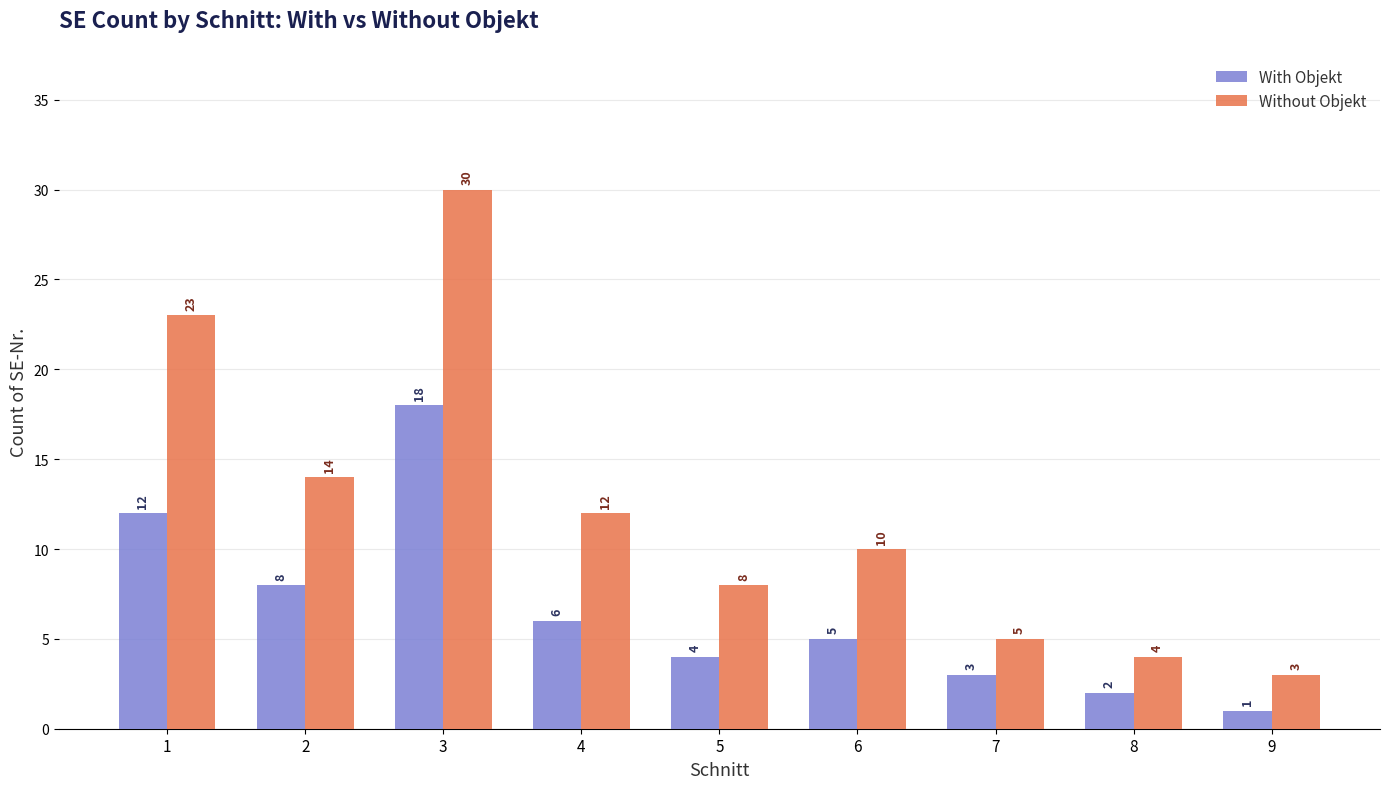

Which series changed the most between 1 and 6?

Without Objekt